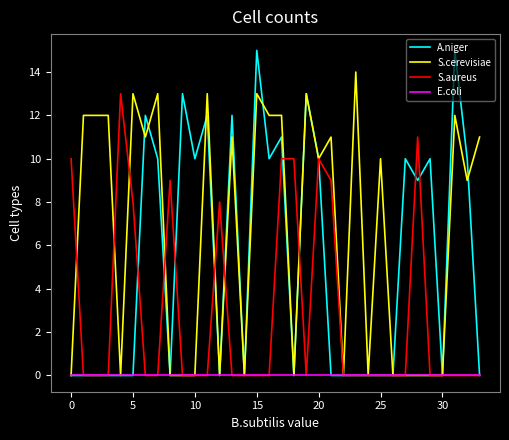

Count the number of data series in this chart.

4